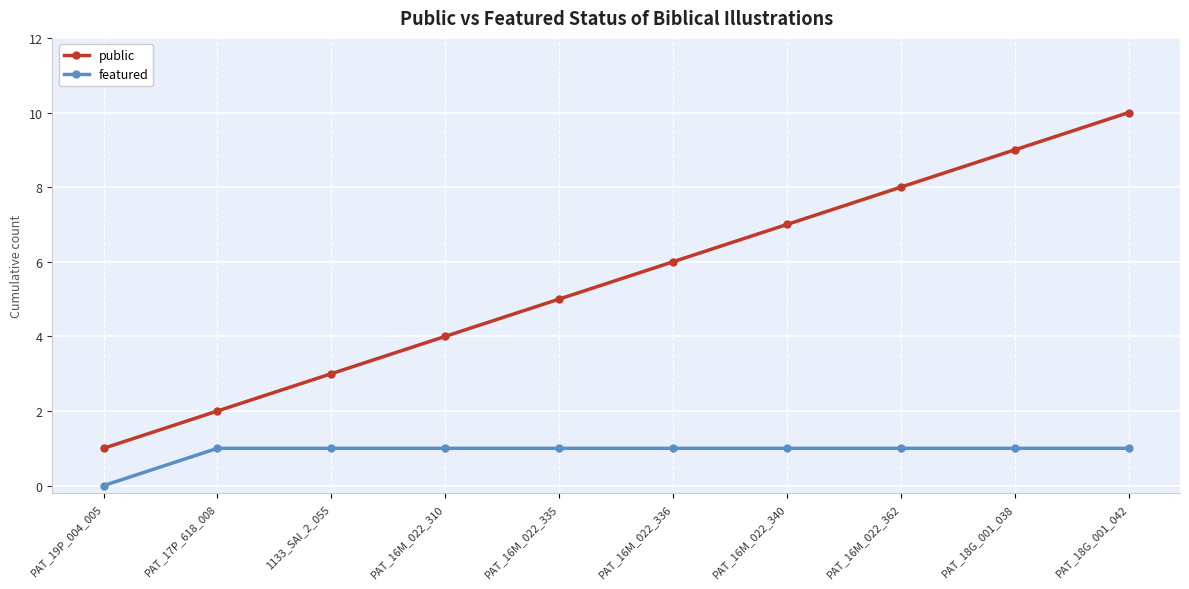

How many categories are shown in the chart?

10